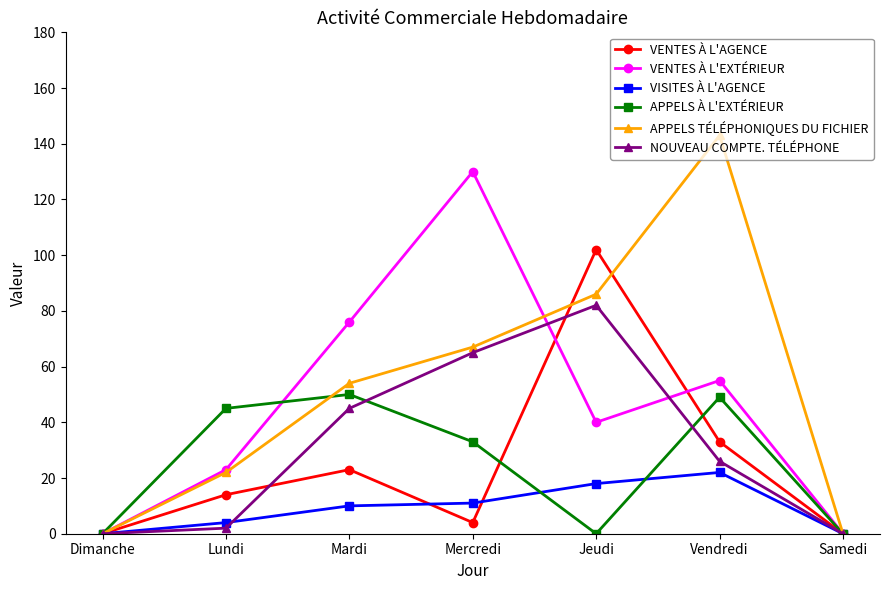

What is the highest value of the APPELS TÉLÉPHONIQUES DU FICHIER series?

143